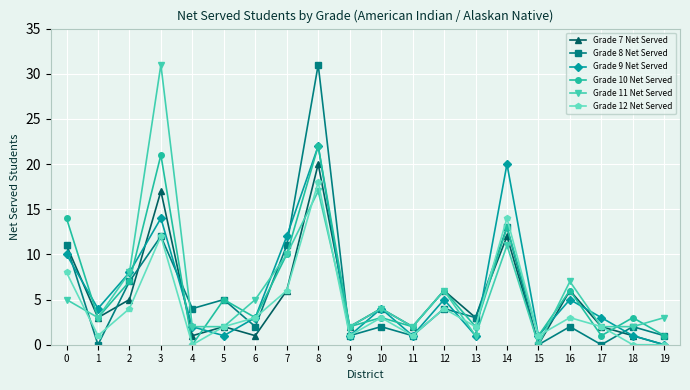

True or false: Grade 11 Net Served and Grade 8 Net Served cross at least once.

True